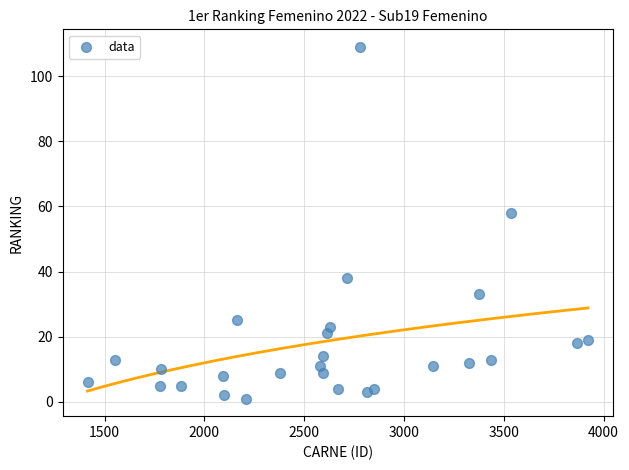

What is the range of Y values (max minus min)?

108